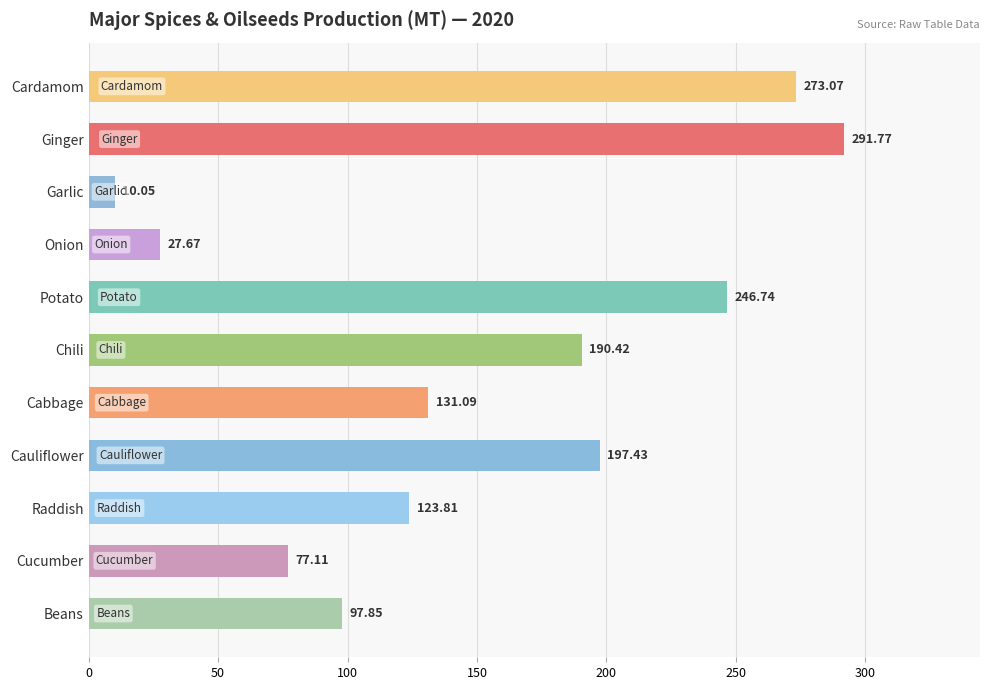

What is the sum of all values?

1667.0